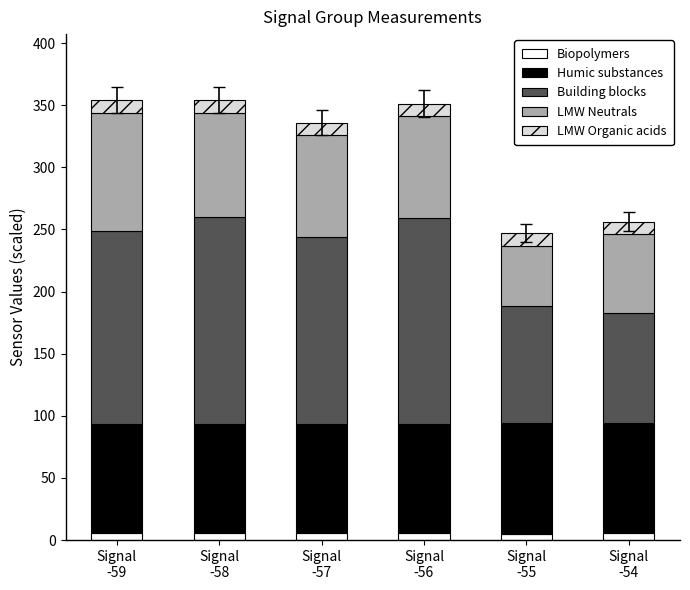

What is the label of the 6th bar from the left?

Signal
-54